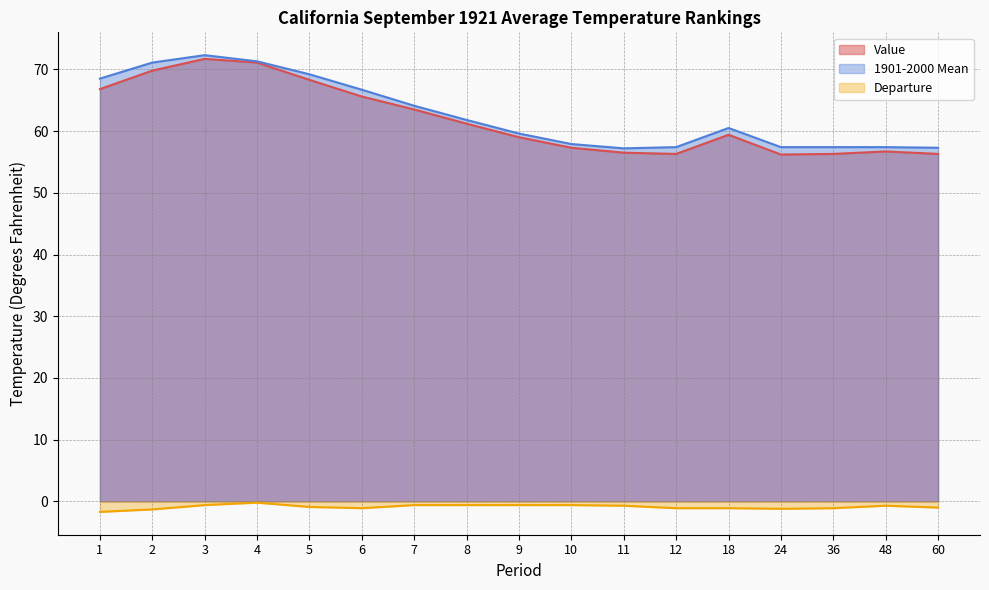

Reading left to right, list all the values displayed in this chart.

Value: 66.8	69.8	71.7	71.1	68.3	65.6	63.5	61.2	59.0	57.3	56.5	56.3	59.4	56.2	56.3	56.7	56.3
1901-2000 Mean: 68.5	71.1	72.3	71.3	69.2	66.7	64.1	61.8	59.6	57.9	57.2	57.4	60.5	57.4	57.4	57.4	57.3
Departure: -1.7	-1.3	-0.6	-0.2	-0.9	-1.1	-0.6	-0.6	-0.6	-0.6	-0.7	-1.1	-1.1	-1.2	-1.1	-0.7	-1.0